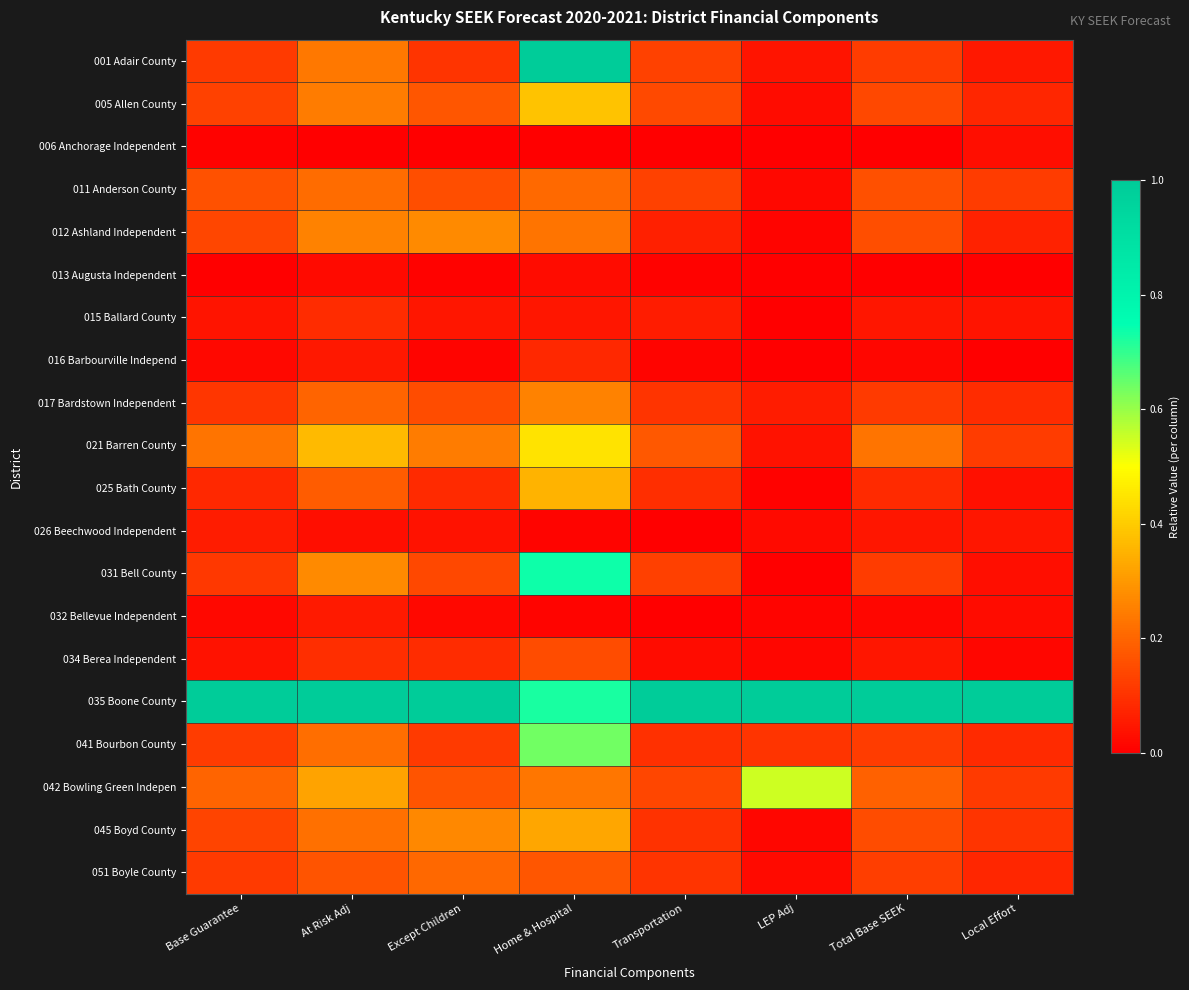

At how many categories does at least one series exceed 0?

8